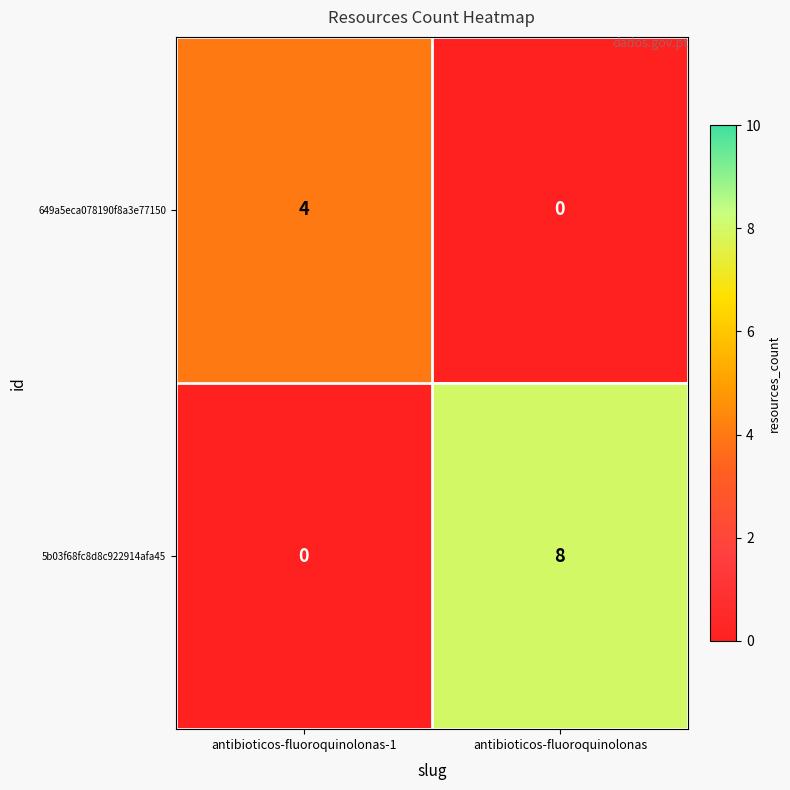

What is the sum of all 649a5eca078190f8a3e77150 values?

4